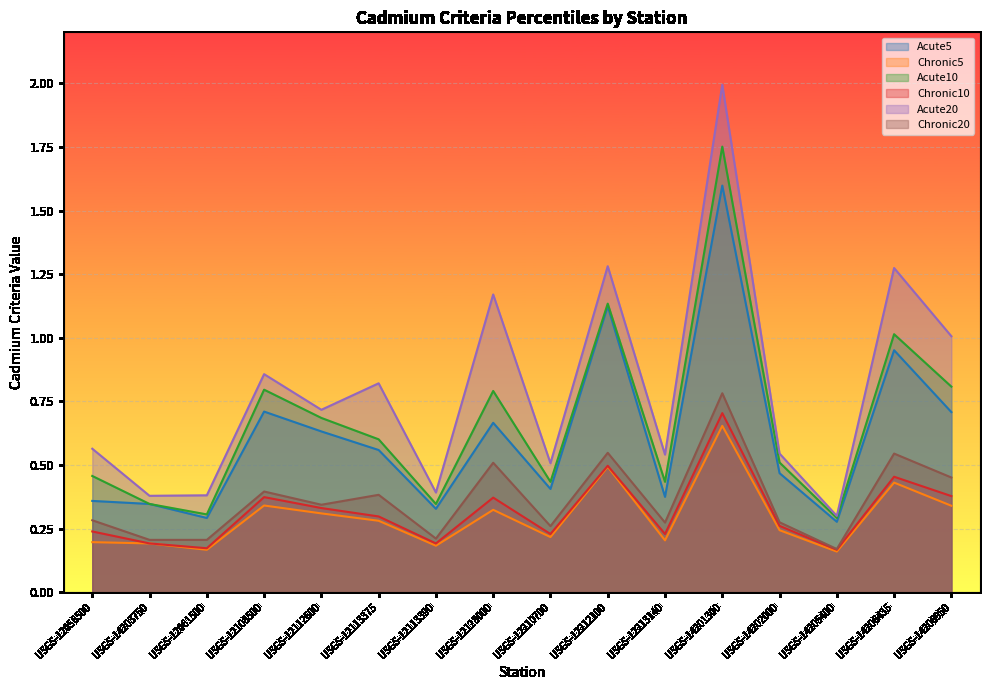

What is the average value of the Acute20 series?

0.8